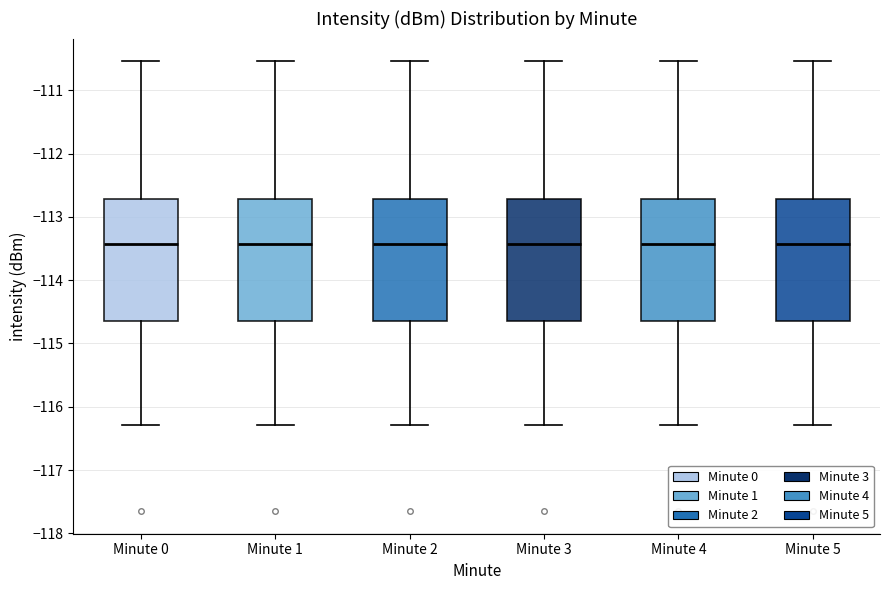

Where does the lower whisker of the box for Minute 1 end on the y-axis? The values are not printed on the chart, so give them approximately, as read against the axis.

-116.3